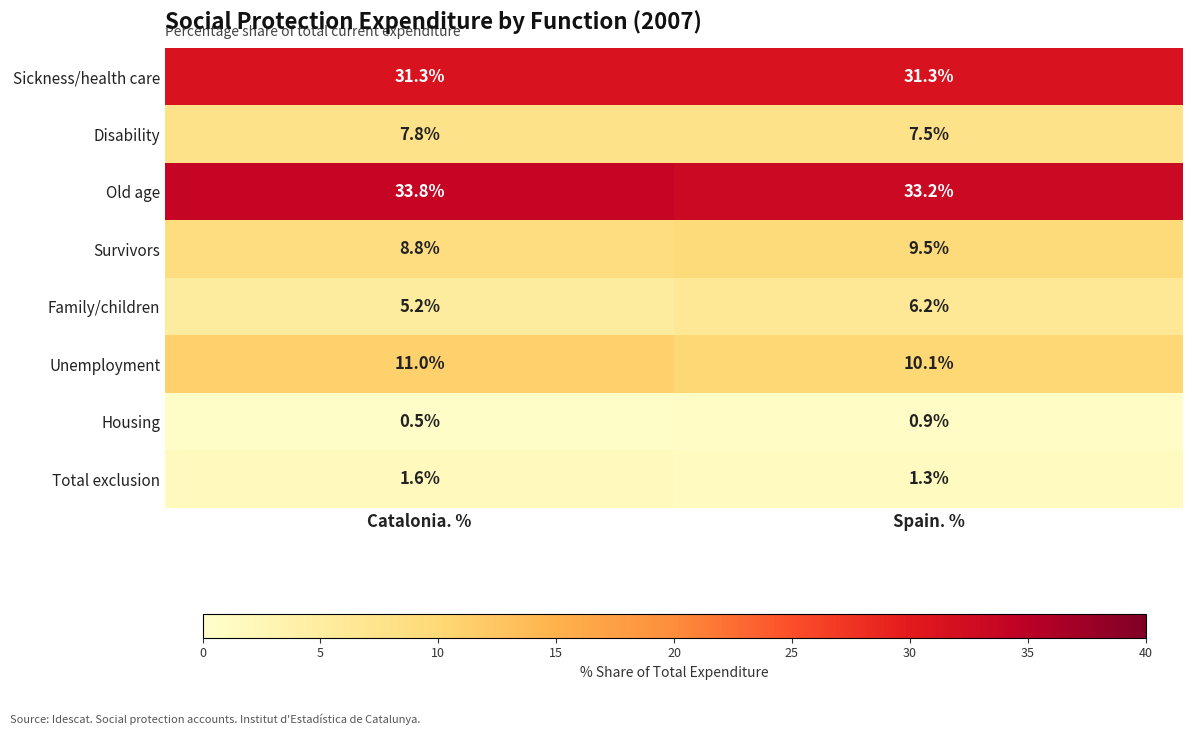

Reading left to right, transcribe all the data shown in this chart.

Sickness/health care: 31.3	31.3
Disability: 7.8	7.5
Old age: 33.8	33.2
Survivors: 8.8	9.5
Family/children: 5.2	6.2
Unemployment: 11.0	10.1
Housing: 0.5	0.9
Total exclusion: 1.6	1.3